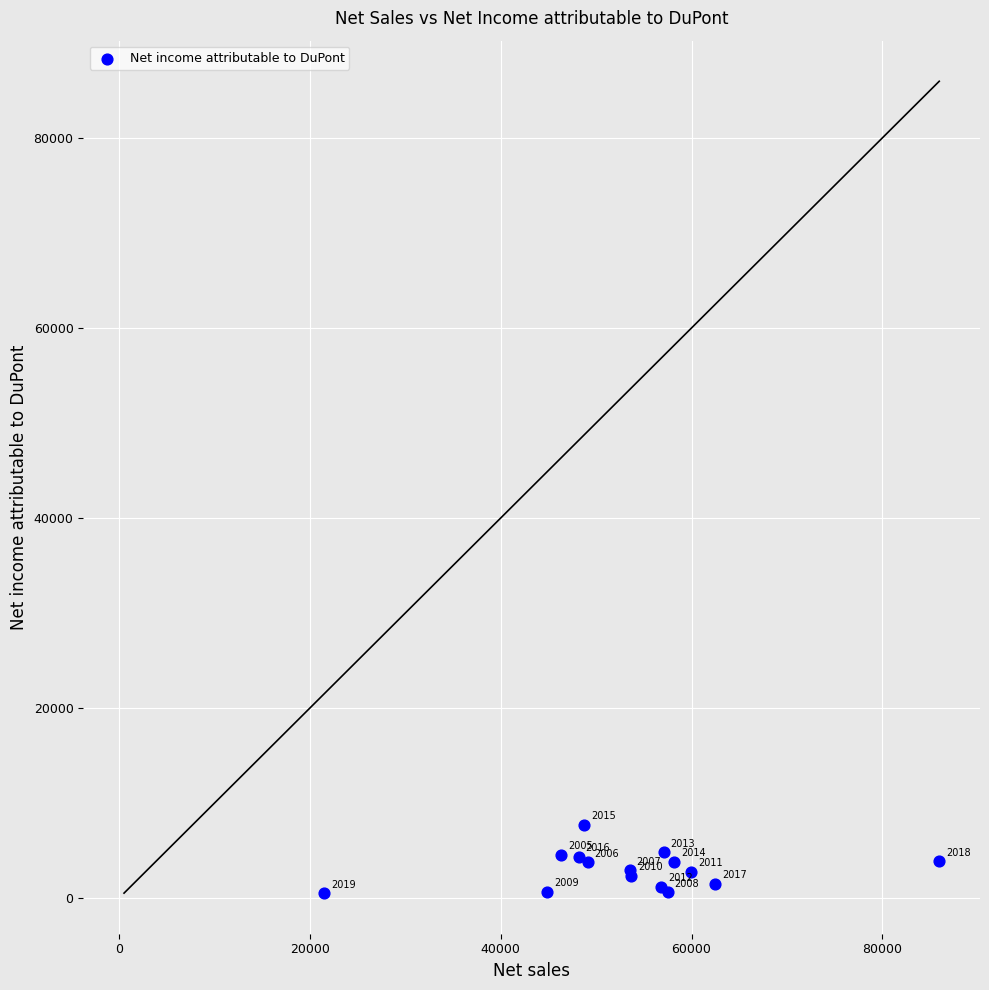

What Y value in the scatter plot is closest to 4091?

4318